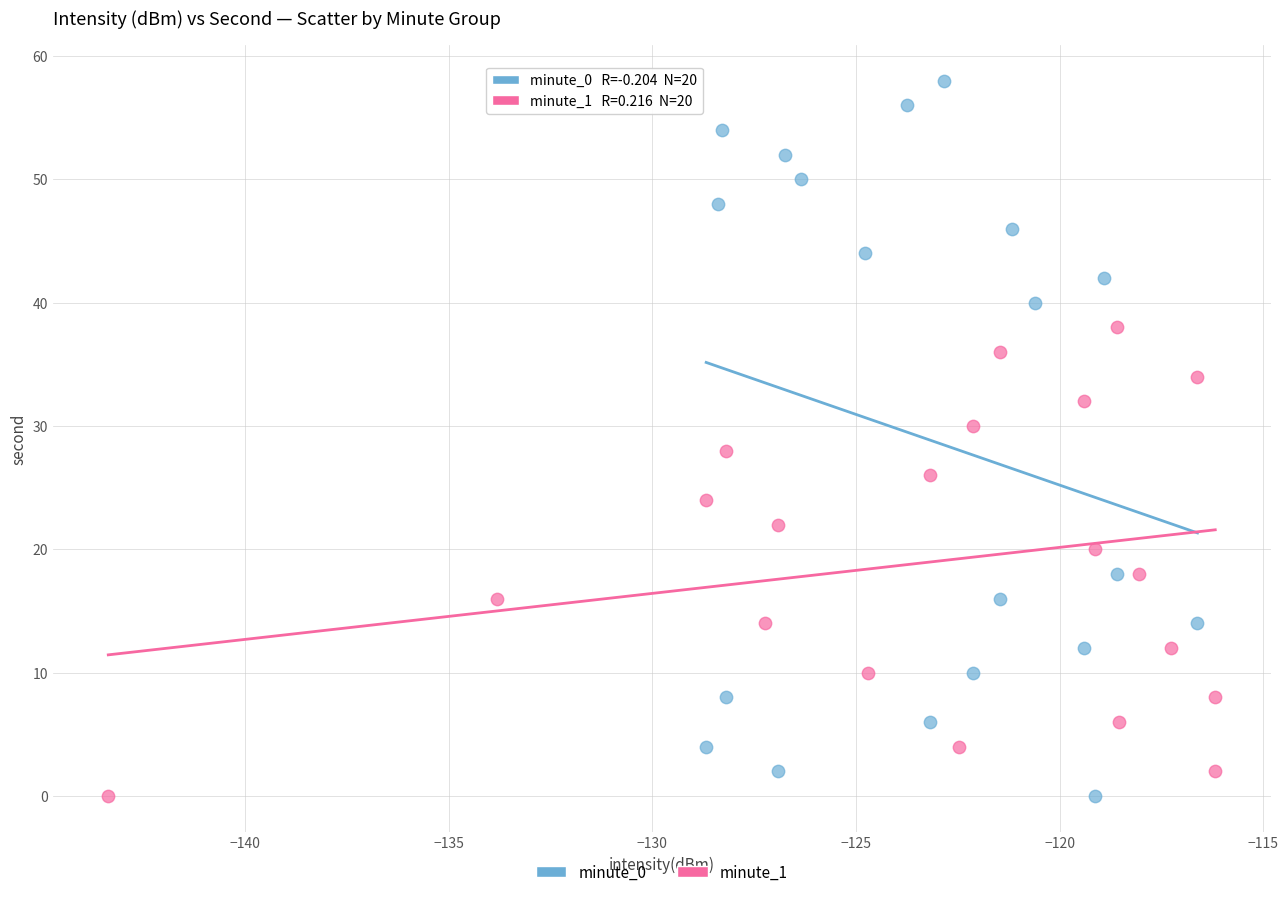

Which series reaches the maximum Y coordinate?

minute_0